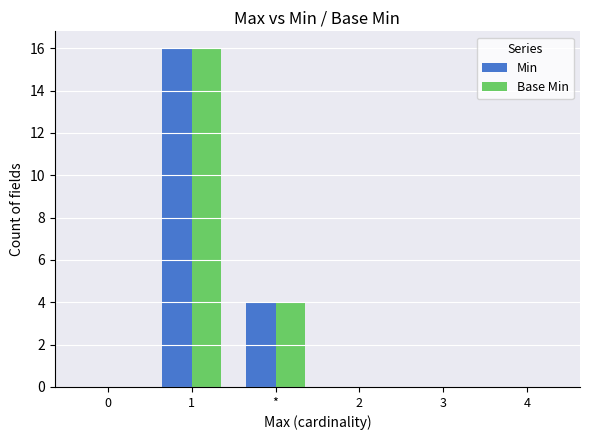

Does the chart contain stacked bars?

No